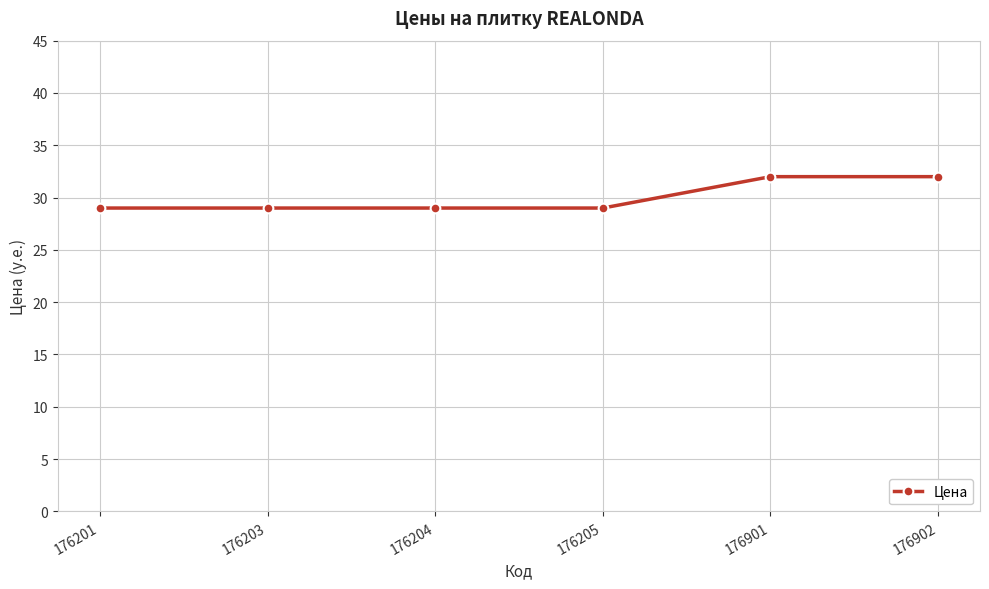

What is the difference between the second highest and minimum values?

3